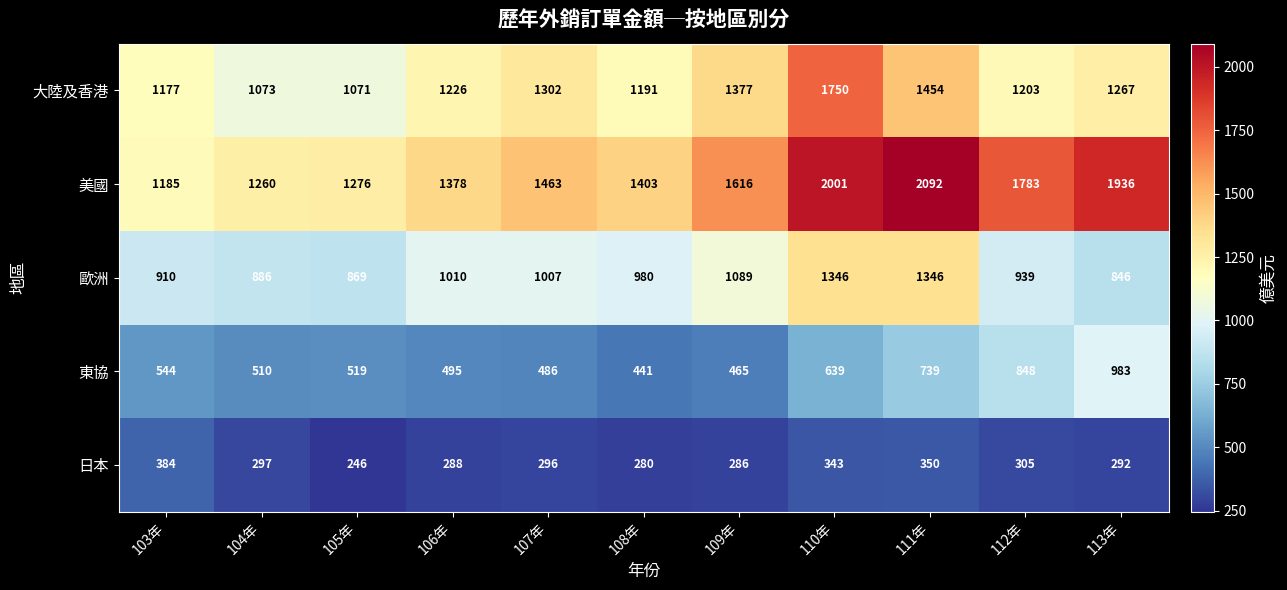

Which series changed the most between 106年 and 113年?

美國